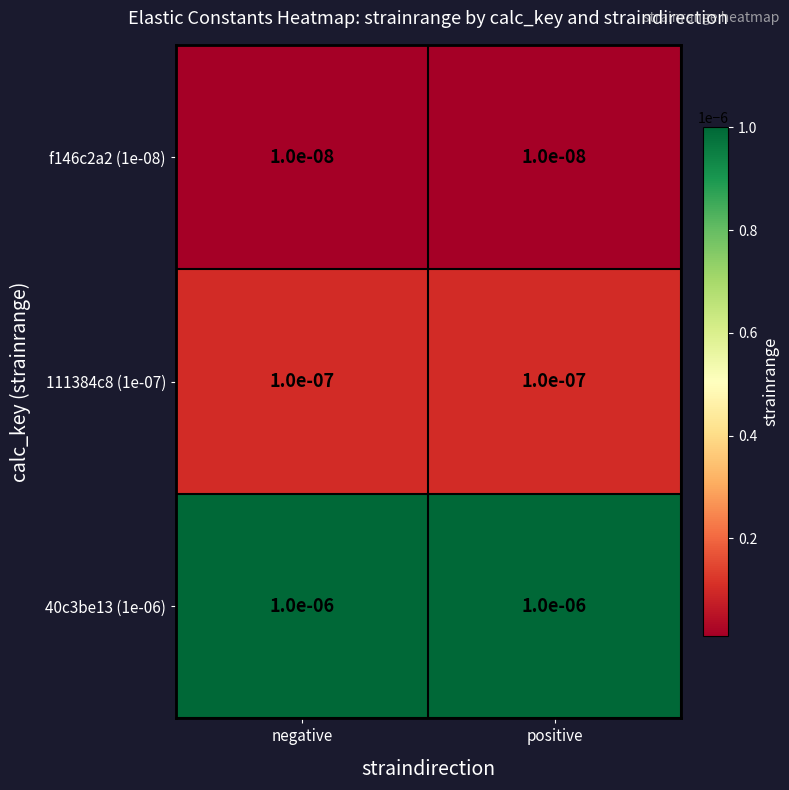

Is the value of 111384c8 (1e-07) at negative greater than the value of 40c3be13 (1e-06) at positive?

No